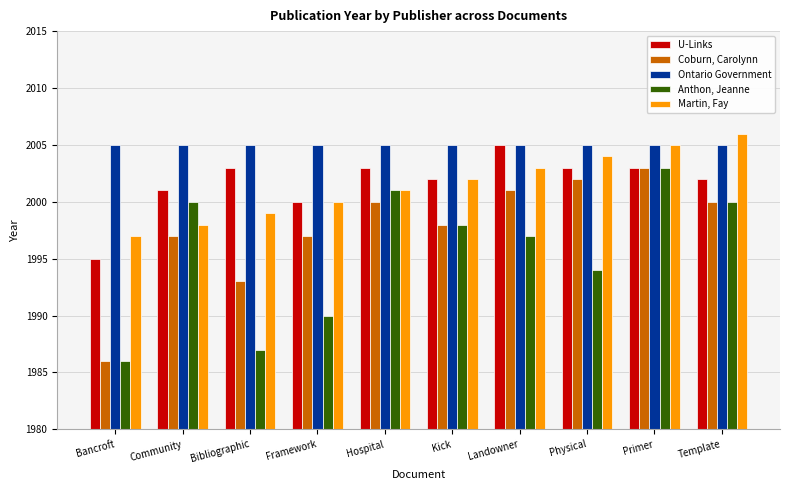

Between Bibliographic and Framework, which series saw the biggest shift?

Coburn, Carolynn